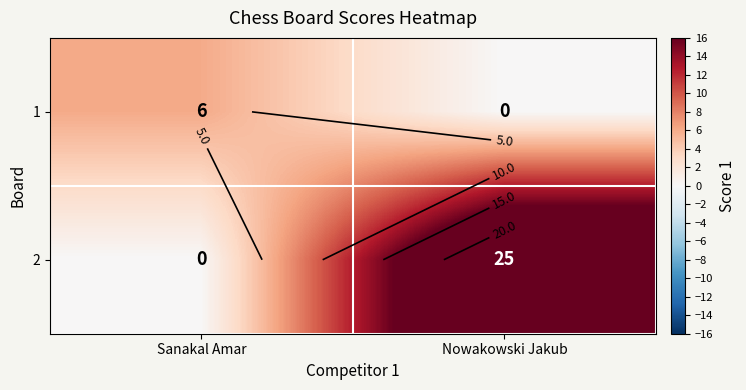

The 2 series shows 10 at Sanakal Amar. True or false?

False